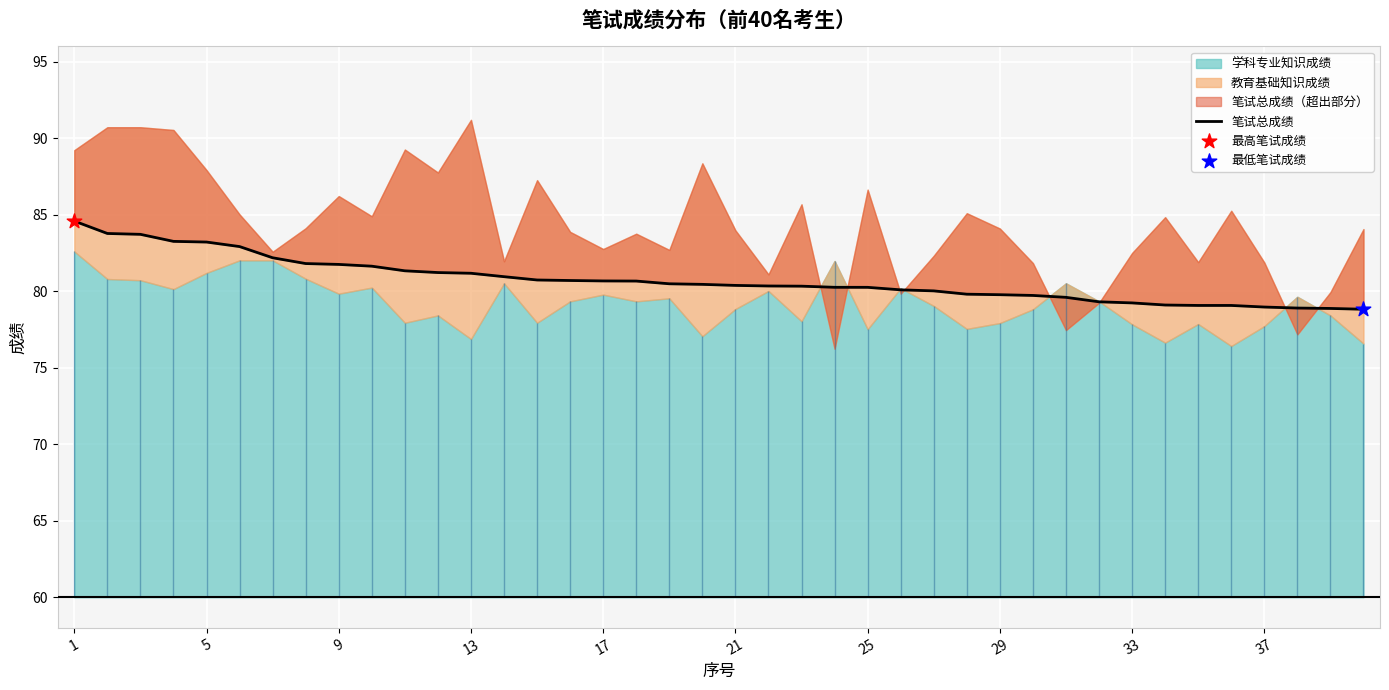

Which has a higher value, 9 or 29?

9